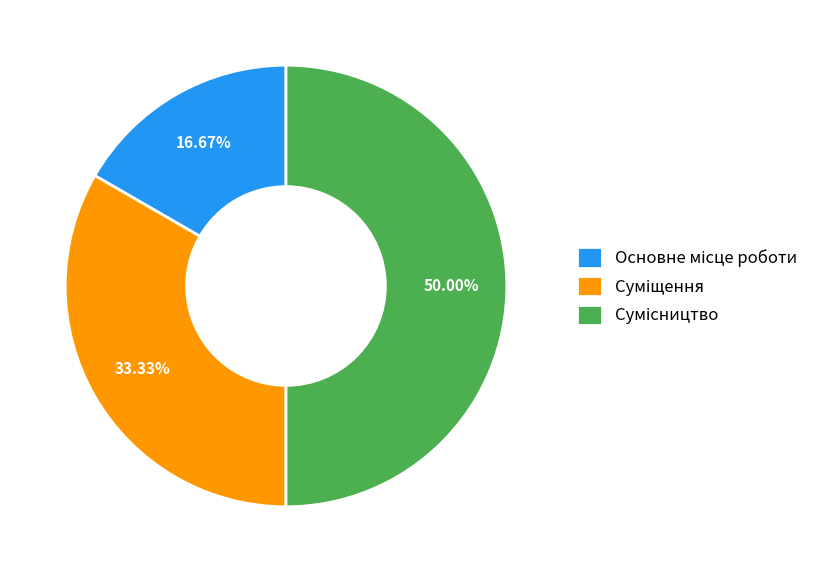

How many slices are in this pie chart?

3